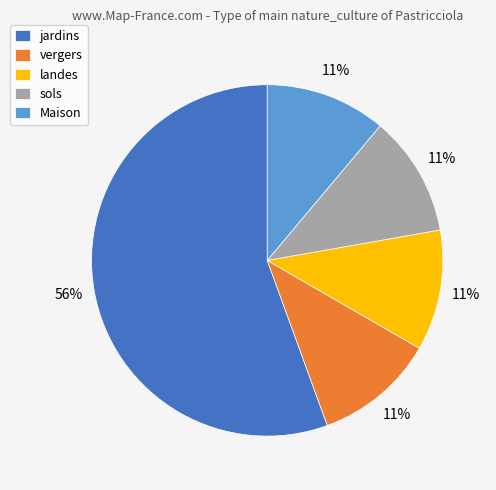

Combined, do landes and jardins account for over 50%?

Yes